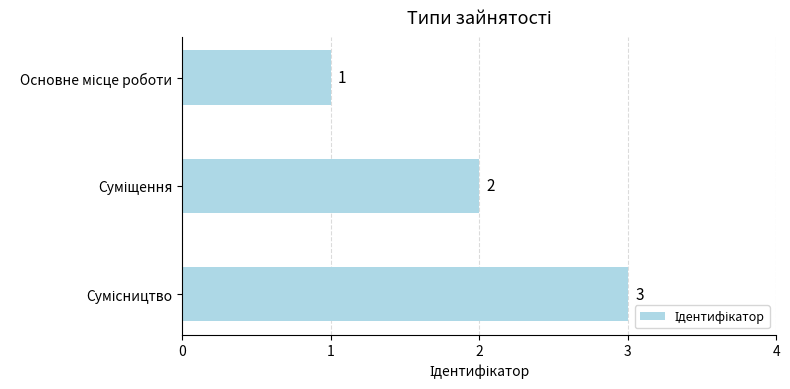

How many values are between 1 and 3?

3